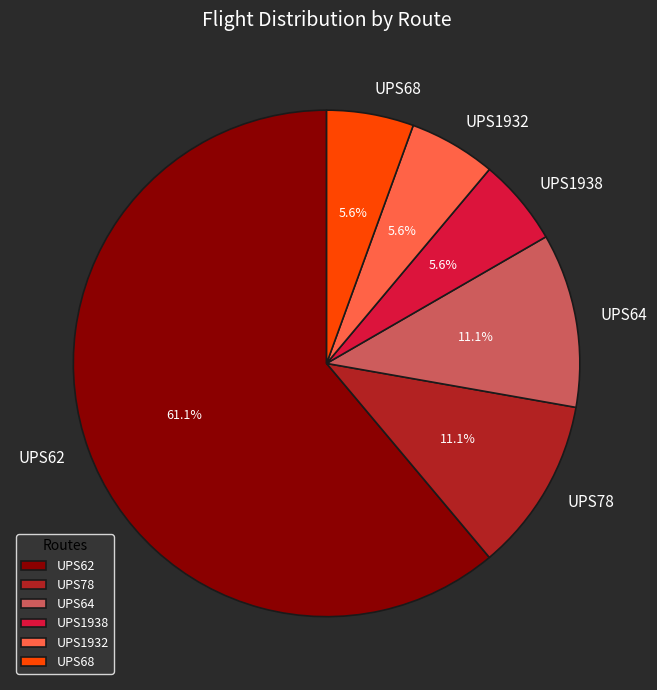

To the nearest percent, what percentage of the pie is UPS68?

6%